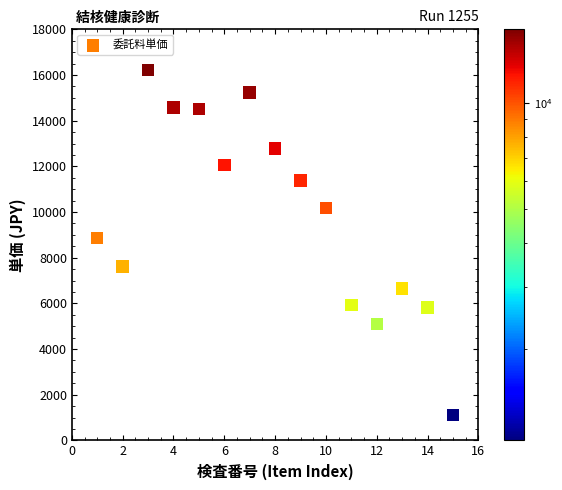

What is the range of X values (max minus min)?

14